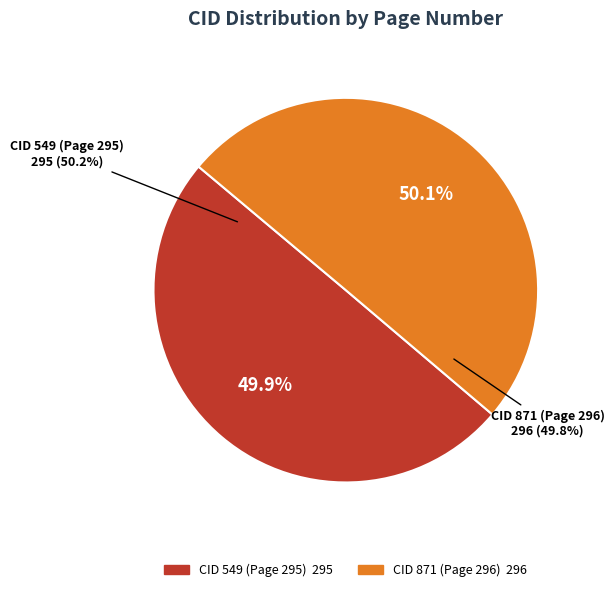

True or false: CID 871 (Page 296) accounts for 50% of the total.

True